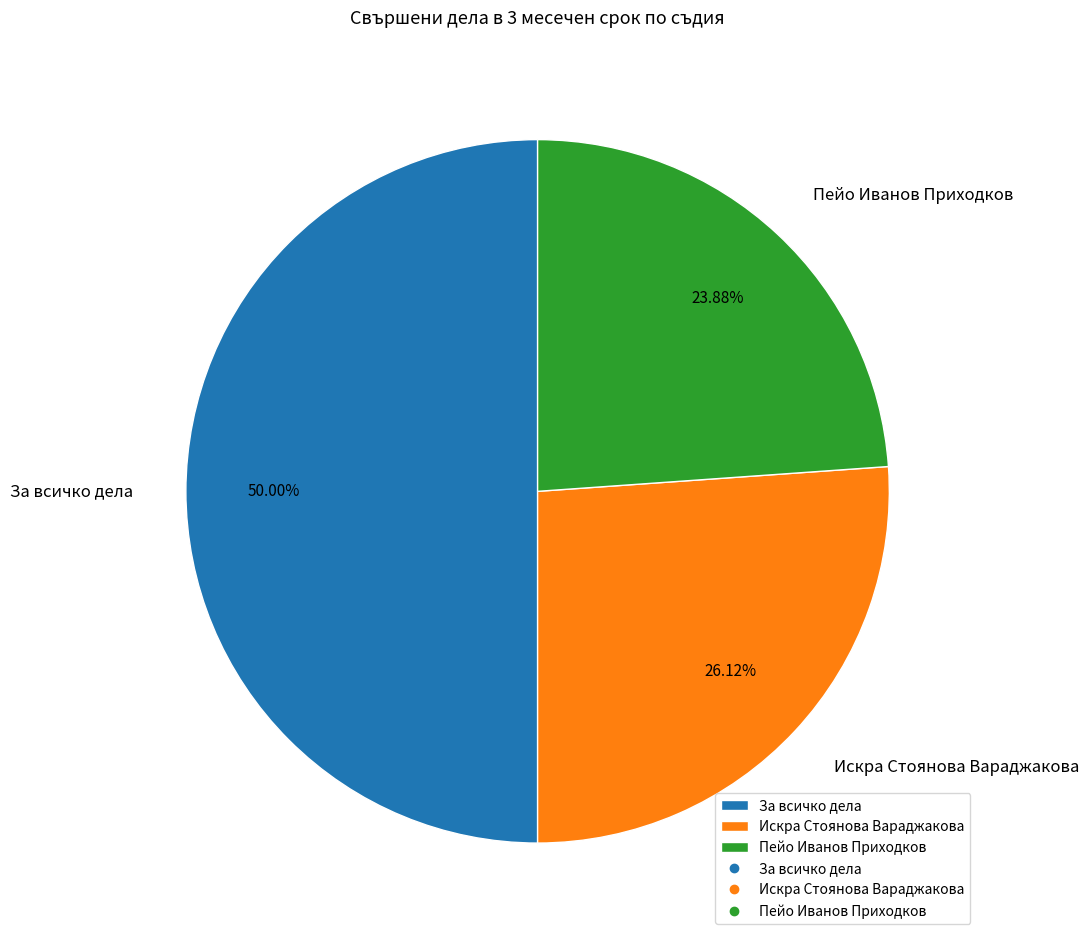

How many segments does this pie chart have?

3